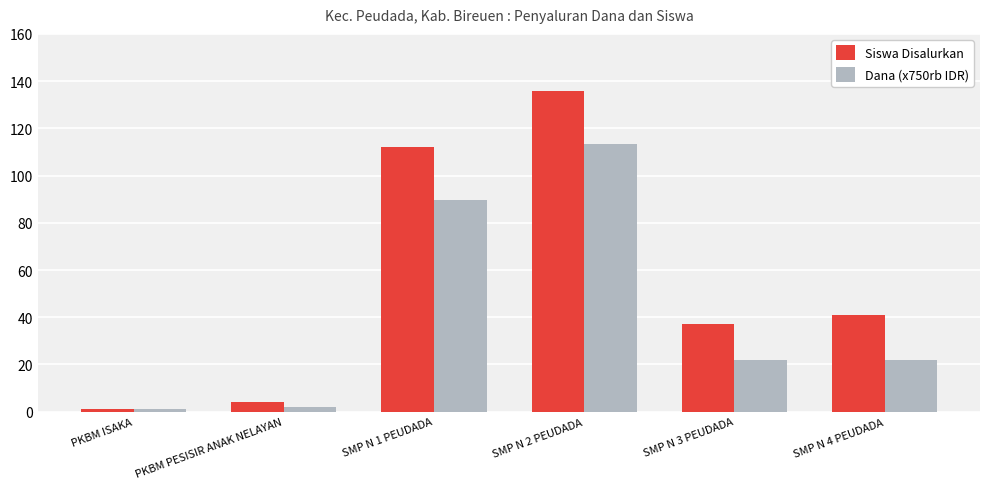

Rank the series by their average value, from highest to lowest.

Siswa Disalurkan, Dana (x750rb IDR)